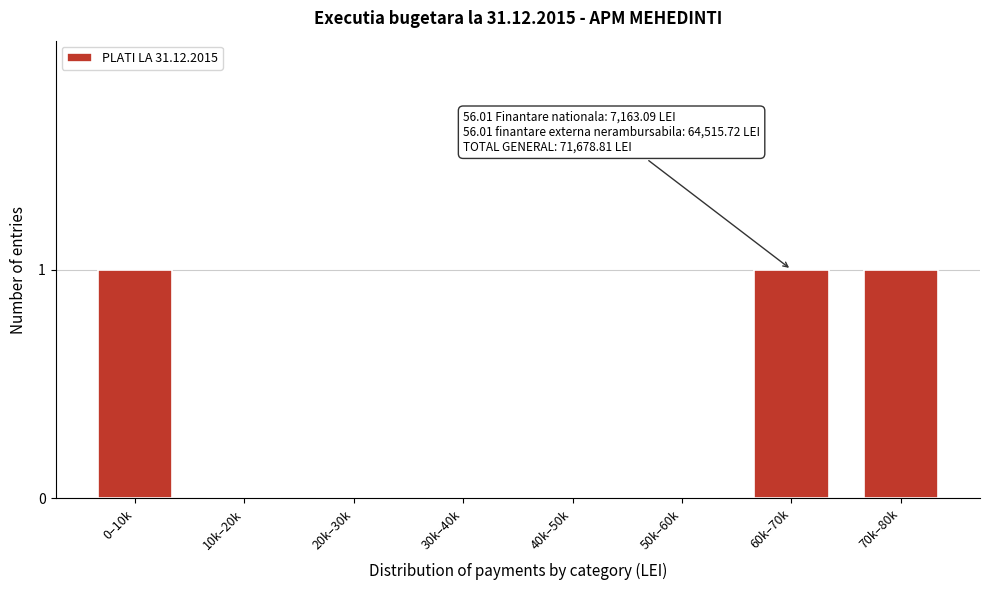

Reading left to right, transcribe all the data shown in this chart.

0–10k=1	10k–20k=0	20k–30k=0	30k–40k=0	40k–50k=0	50k–60k=0	60k–70k=1	70k–80k=1